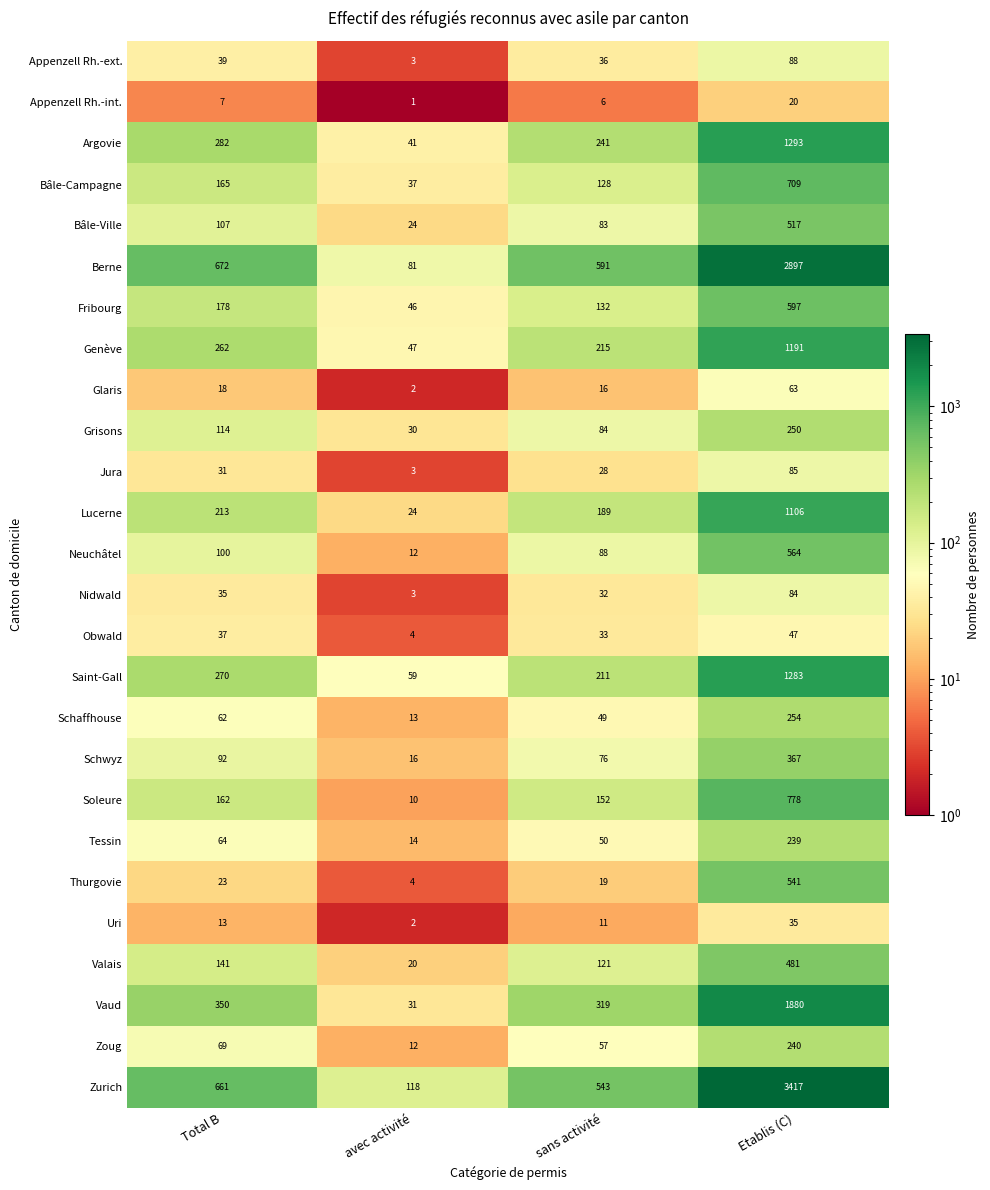

What is the difference between the Bâle-Ville values at Etablis (C) and Total B?

410